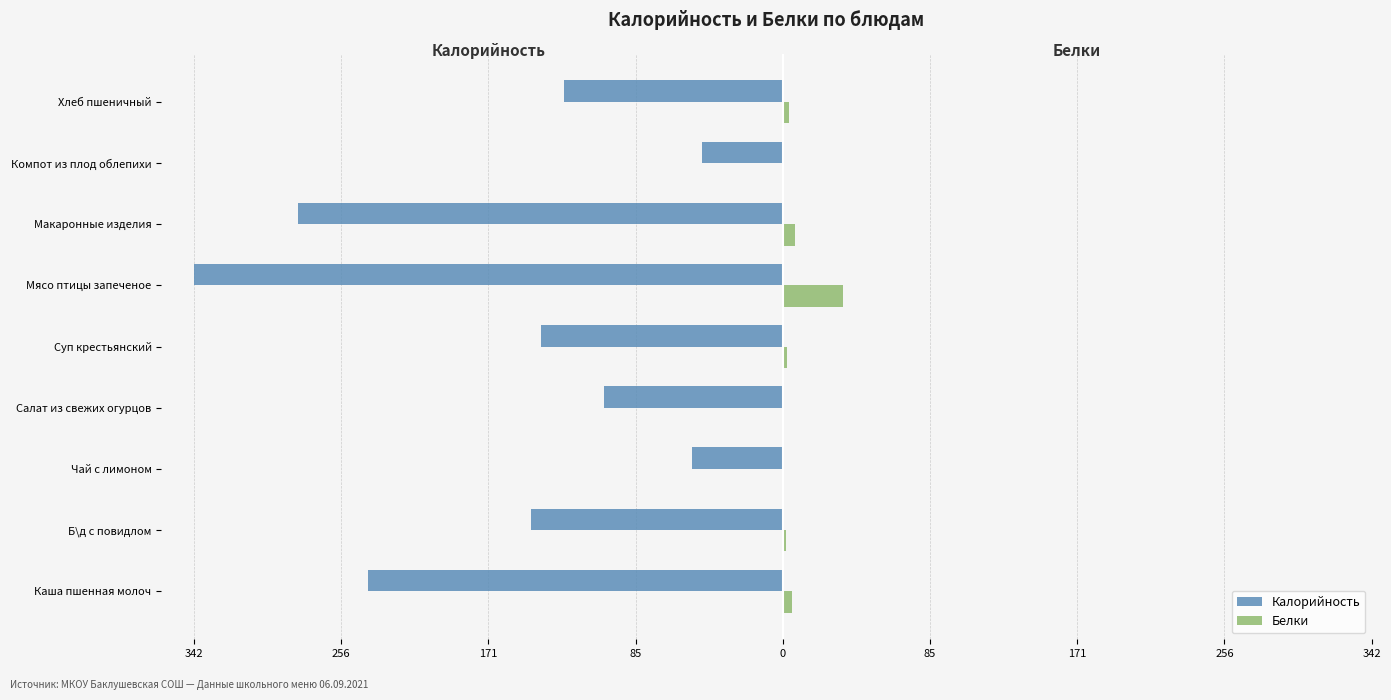

What is the average value of the Калорийность series?

-164.6